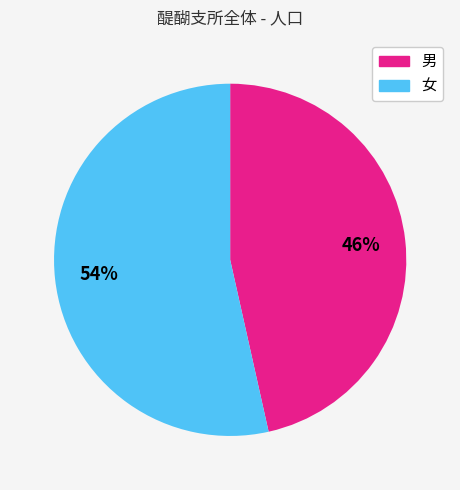

What percentage is the 男 slice, to the nearest percent?

46%